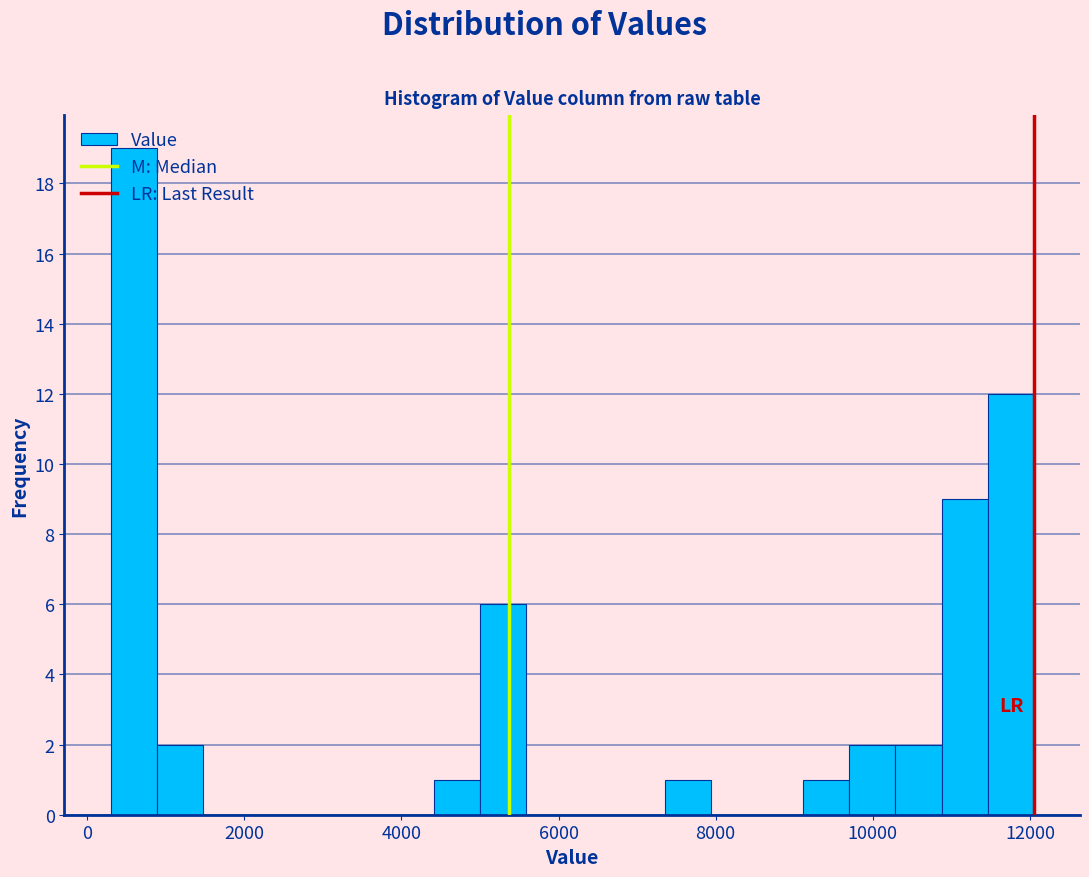

Read against the x-axis, roughly where is the centre of the tallest bar?

600